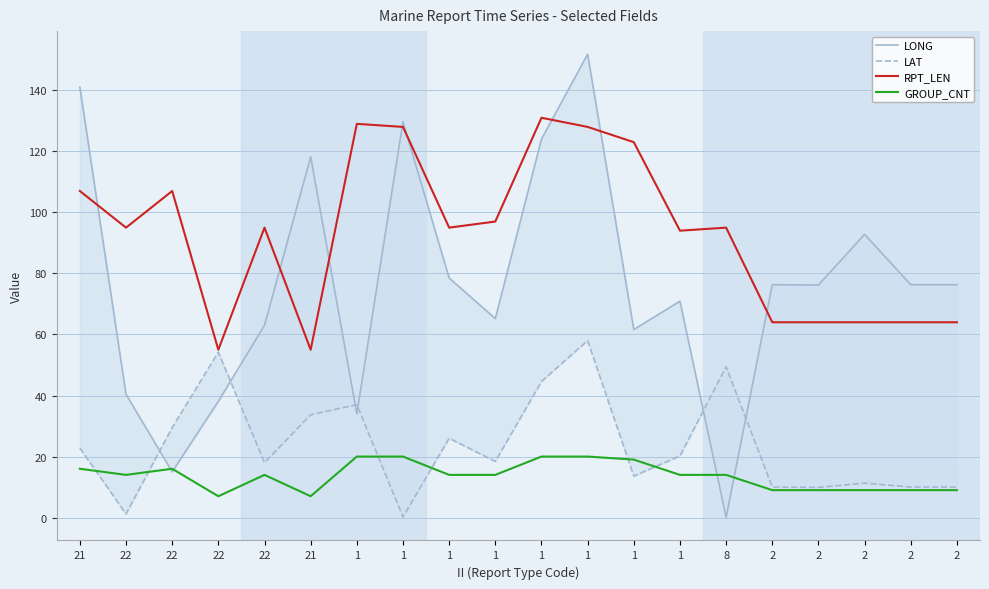

At which label is LAT closest to 29?

22